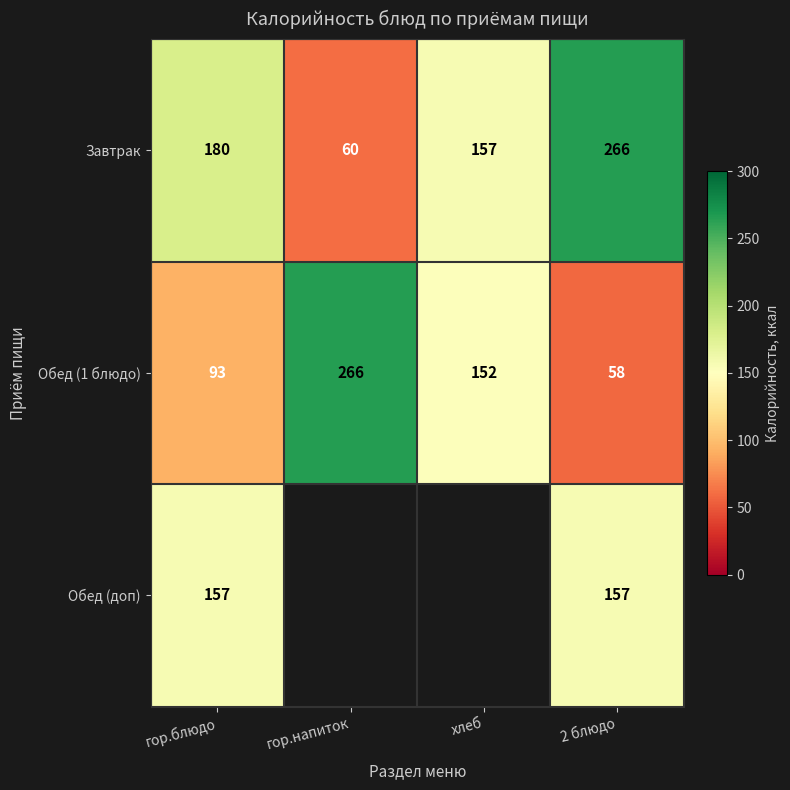

Rank the series by their maximum value, from highest to lowest.

Завтрак, Обед (1 блюдо), Обед (доп)